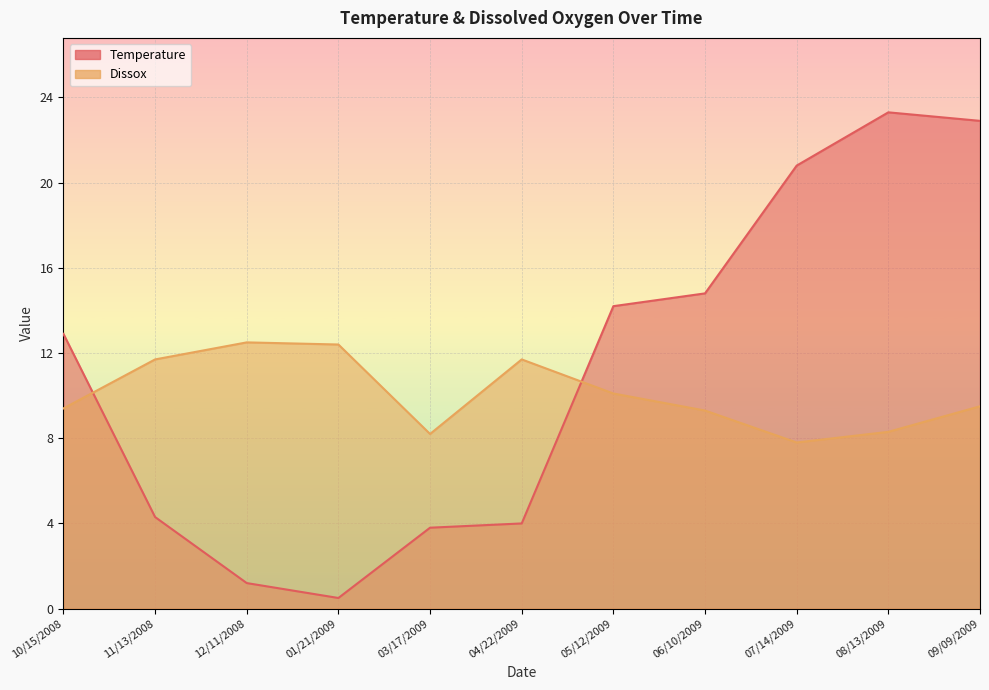

Which has a higher value, 07/14/2009 or 09/09/2009?

09/09/2009